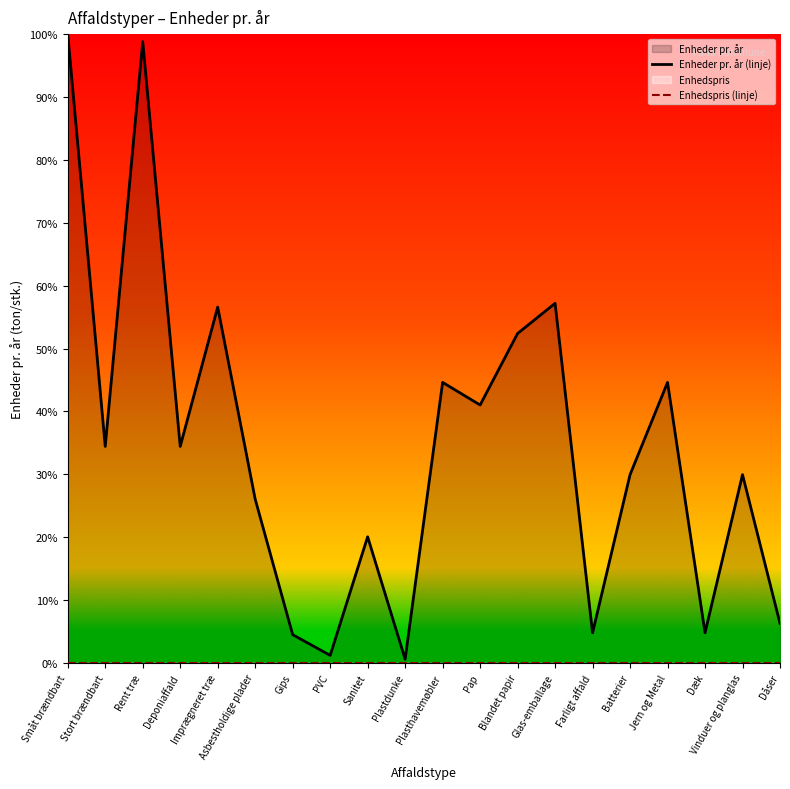

Rank the categories by Enheder pr. år (linje) value from highest to lowest.

Småt brændbart, Rent træ, Glas-emballage, Imprægneret træ, Blandet papir, Plasthavemøbler, Jern og Metal, Pap, Stort brændbart, Deponiaffald, Batterier, Vinduer og planglas, Asbestholdige plader, Sanitet, Dåser, Farligt affald, Dæk, Gips, PVC, Plastdunke